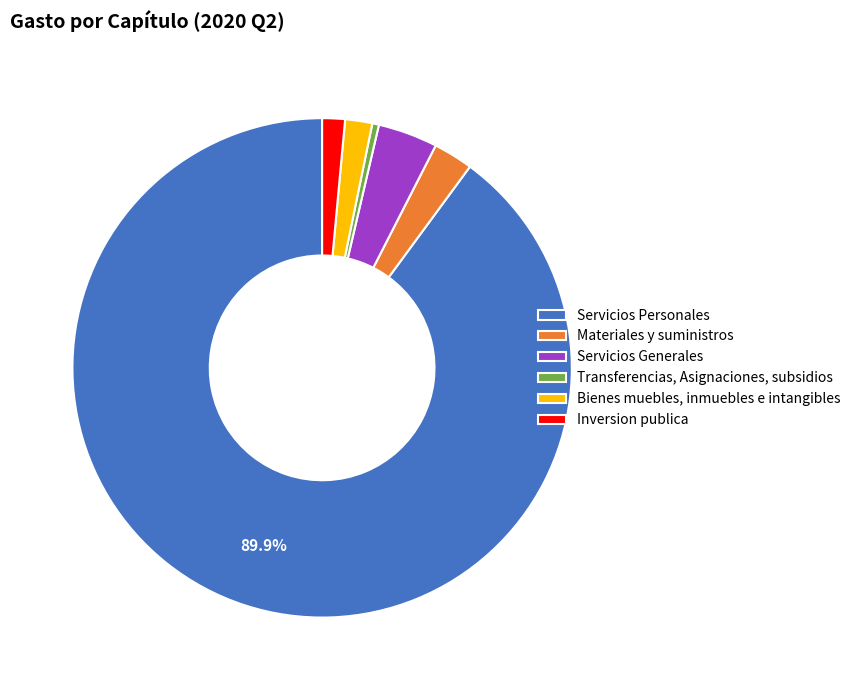

Which slice represents more than half of the pie?

Servicios Personales